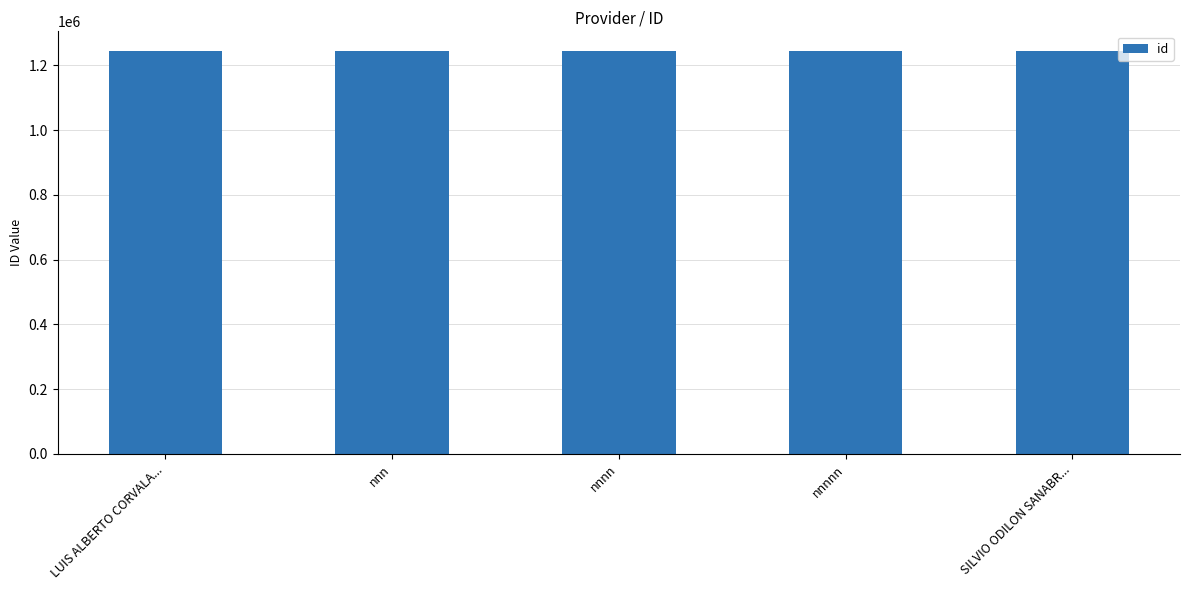

Where does the data first go above 1243327?

LUIS ALBERTO CORVALA...